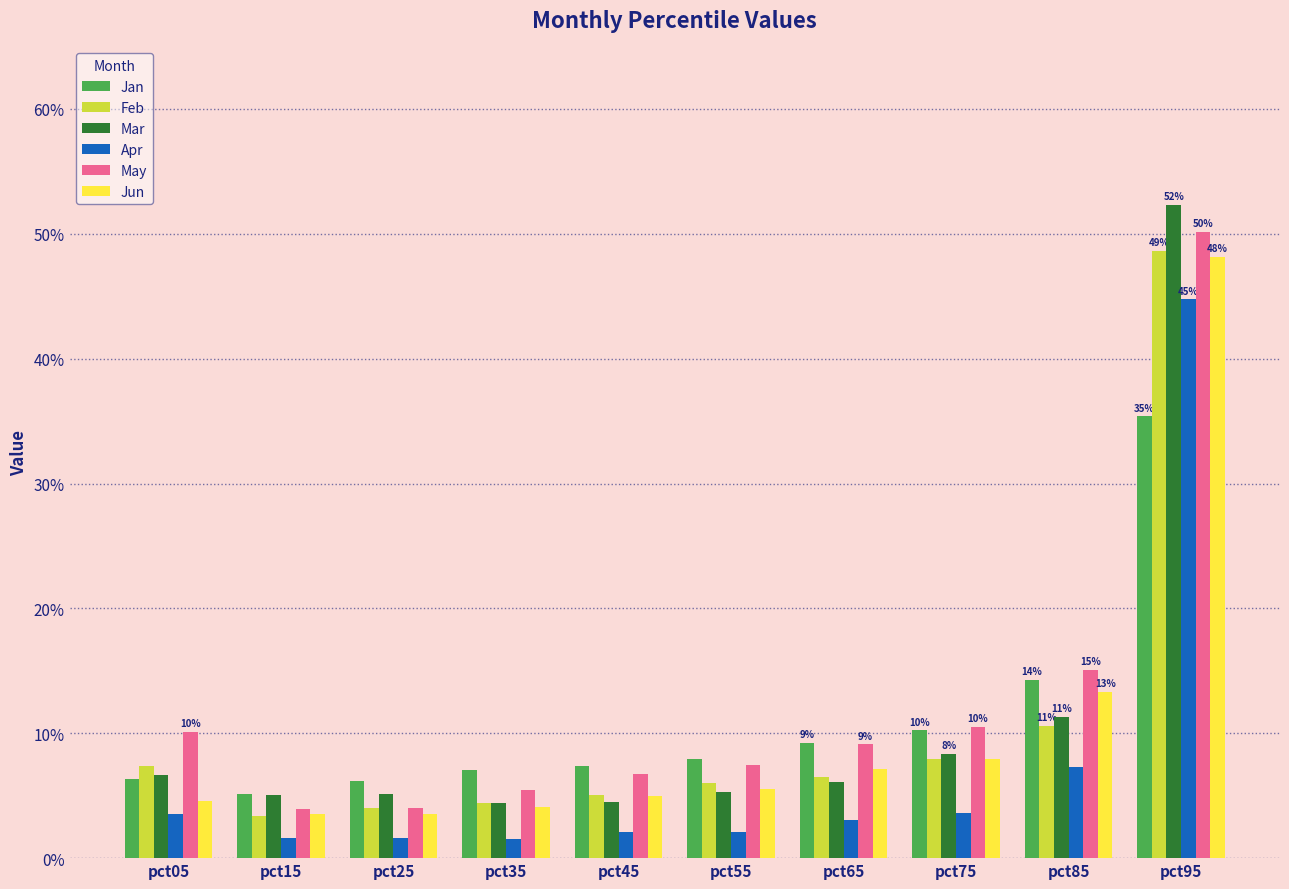

What is the total value across all series at pct15?

0.2